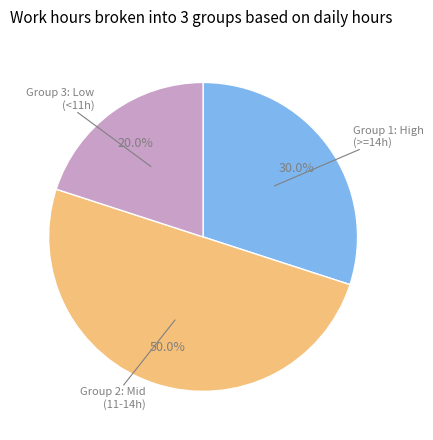

Count the number of slices in the pie.

3